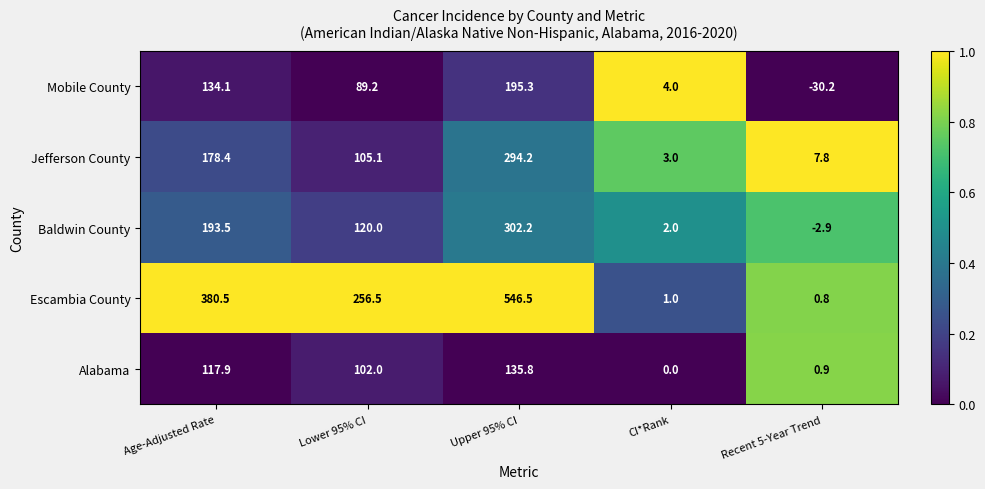

Which series changed the most between CI*Rank and Recent 5-Year Trend?

Mobile County